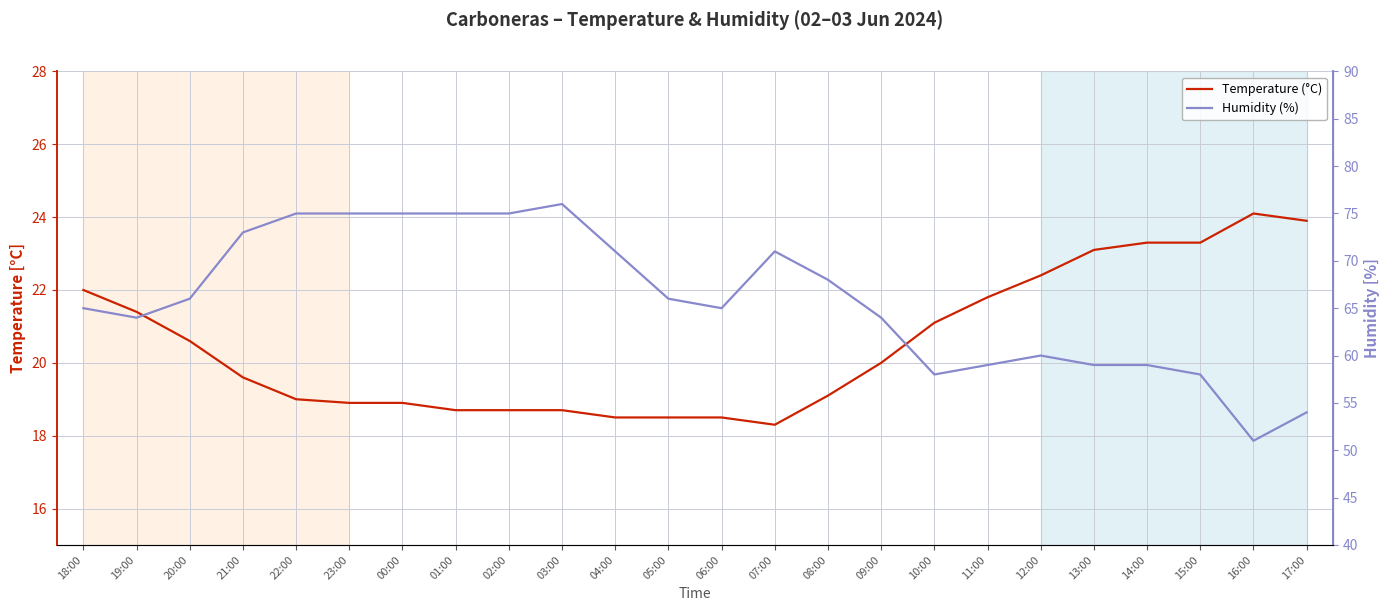

Rank the categories by Humidity (%) value from highest to lowest.

03:00, 22:00, 23:00, 00:00, 01:00, 02:00, 21:00, 04:00, 07:00, 08:00, 20:00, 05:00, 18:00, 06:00, 19:00, 09:00, 12:00, 11:00, 13:00, 14:00, 10:00, 15:00, 17:00, 16:00